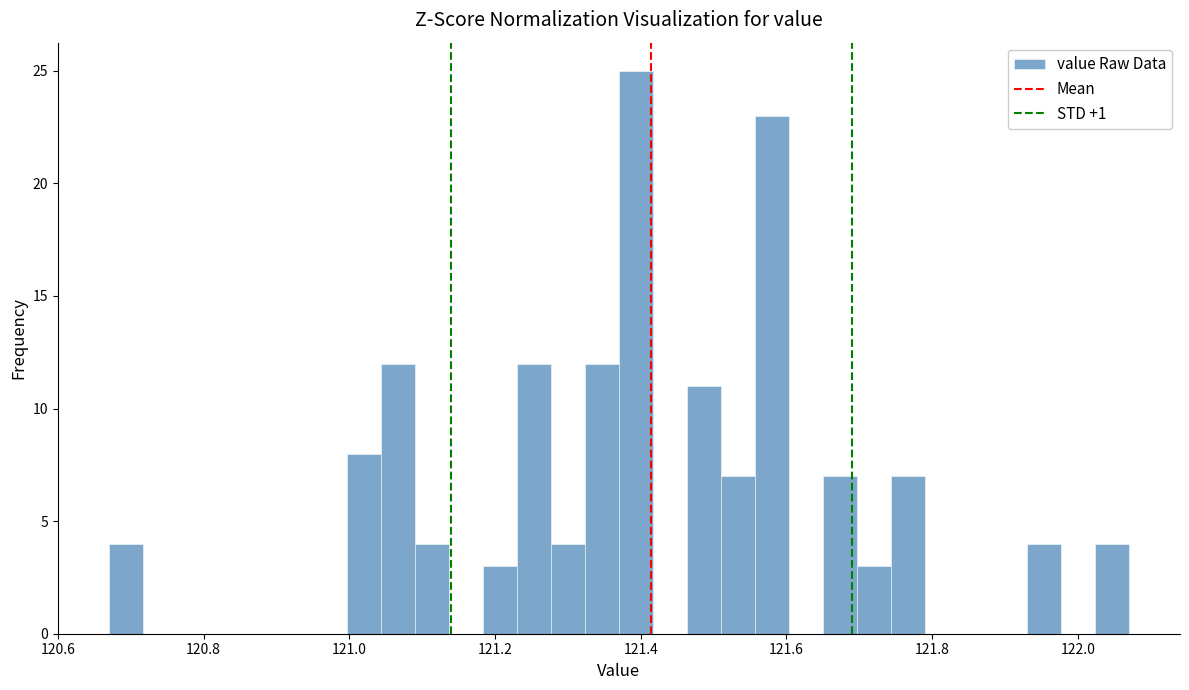

Around what value on the x-axis is the tallest bar? Give the approximate position of its centre, as read against the axis.

121.40